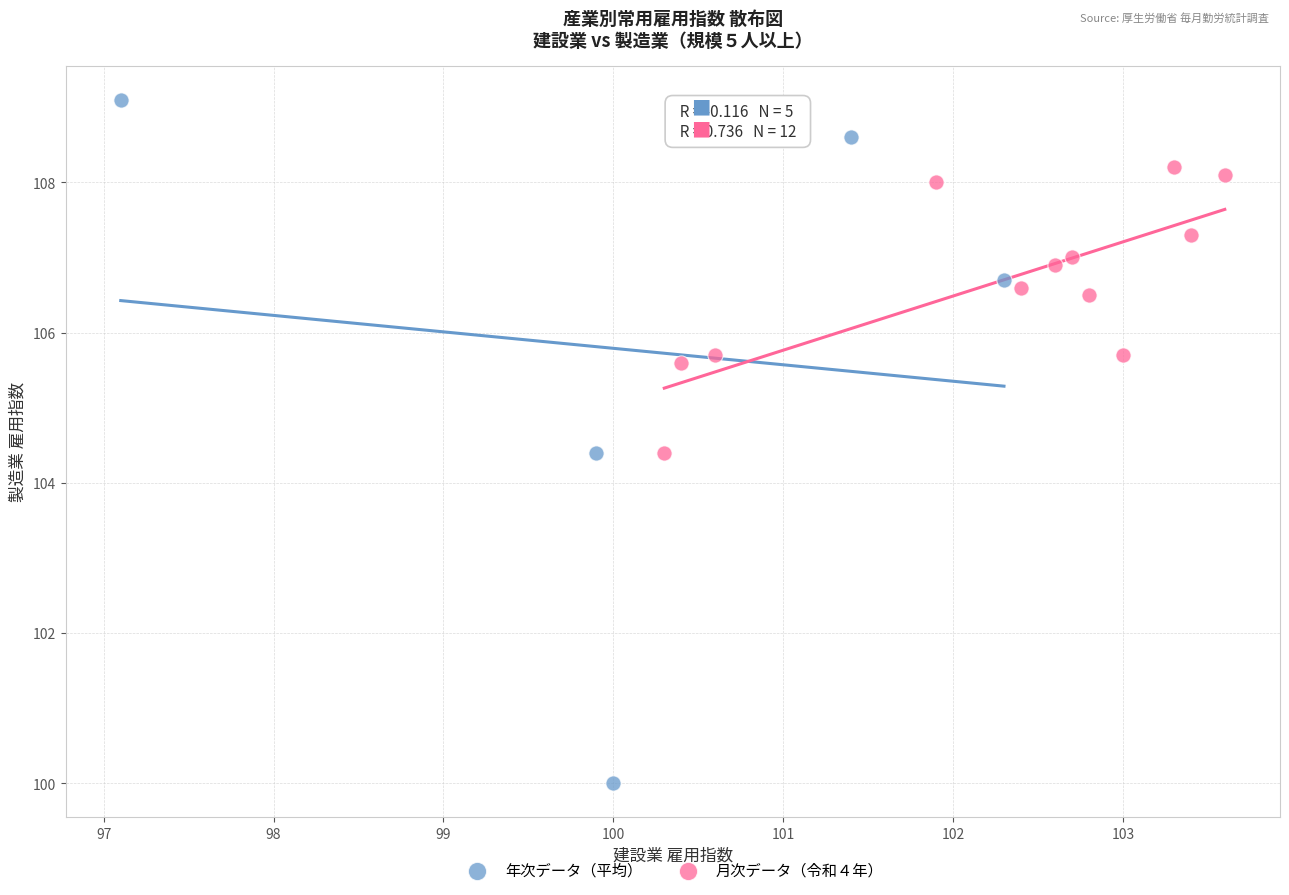

Which series has the largest Y range (max minus min)?

年次データ（平均）